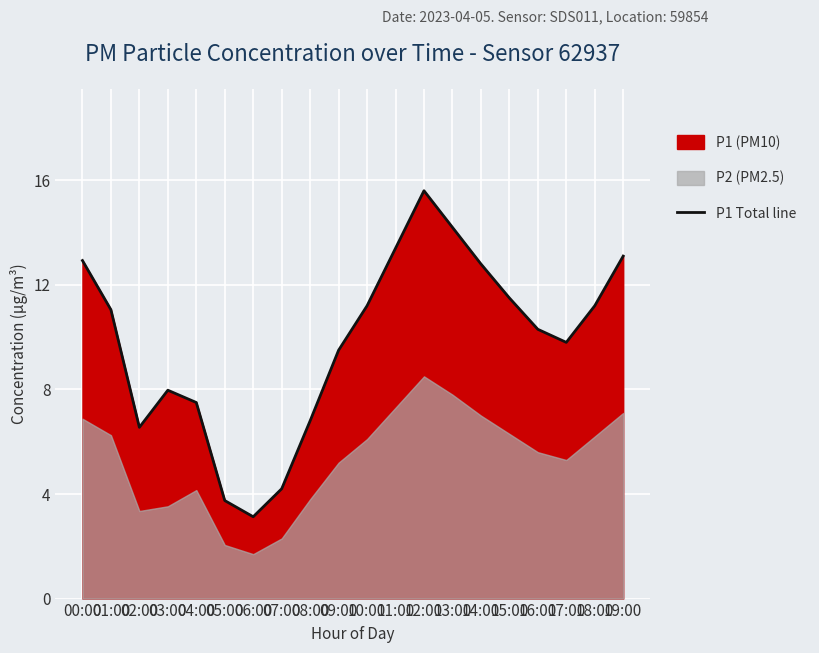

At which label is the value closest to 9?

09:00